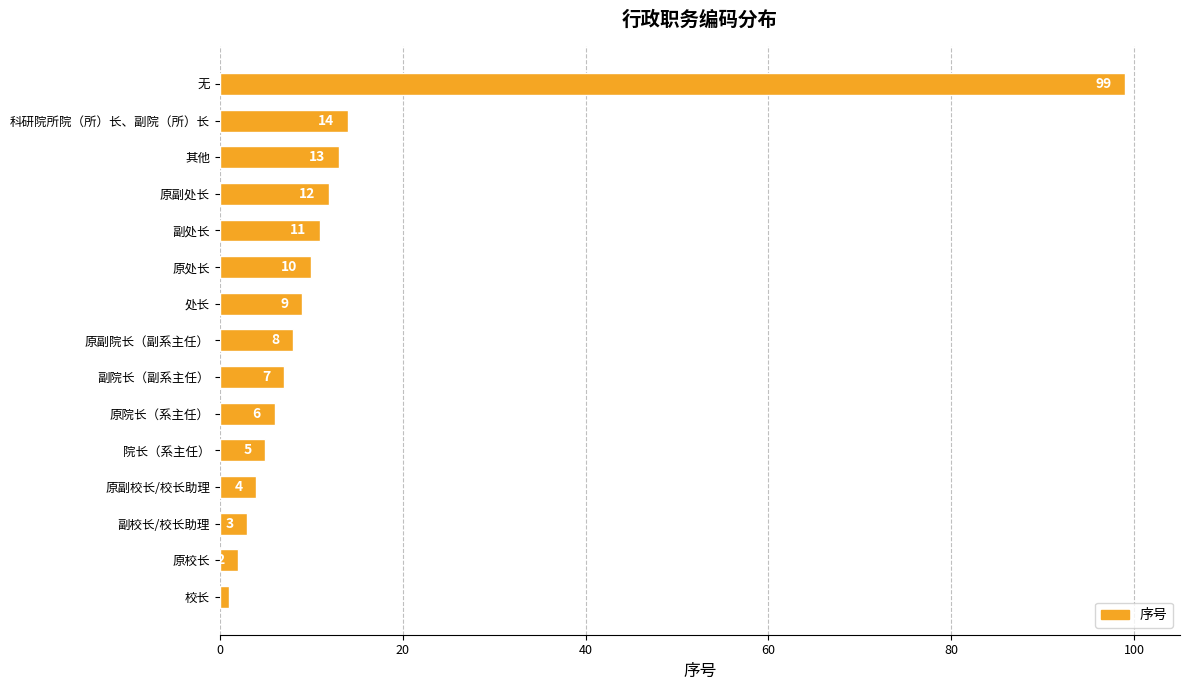

The chart shows a value of 13 at 其他. True or false?

True